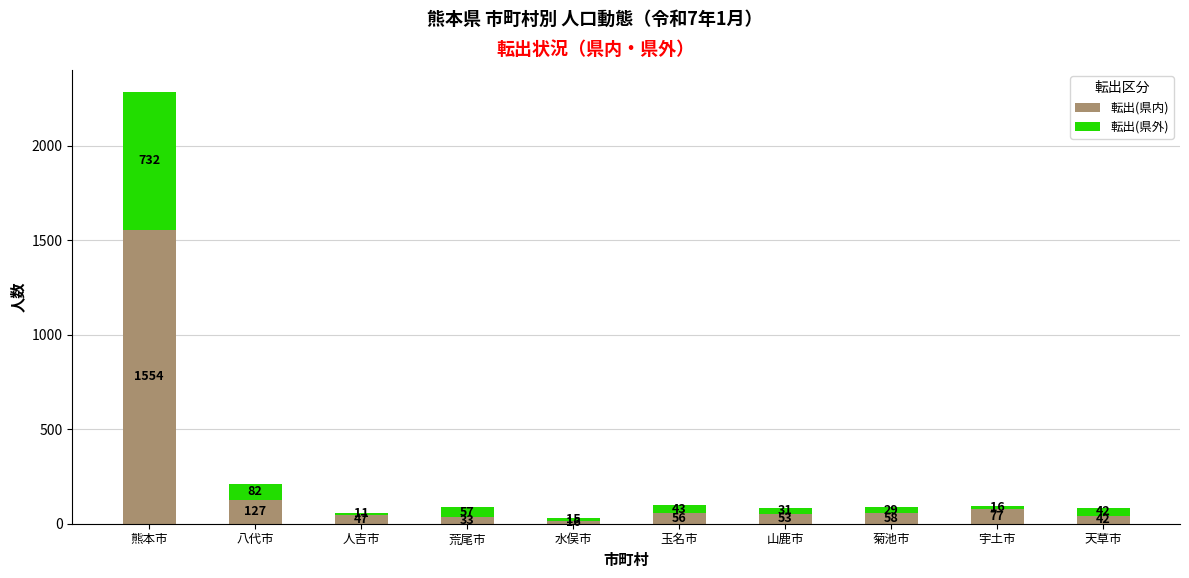

At which label does 転出(県内) first exceed 56?

熊本市